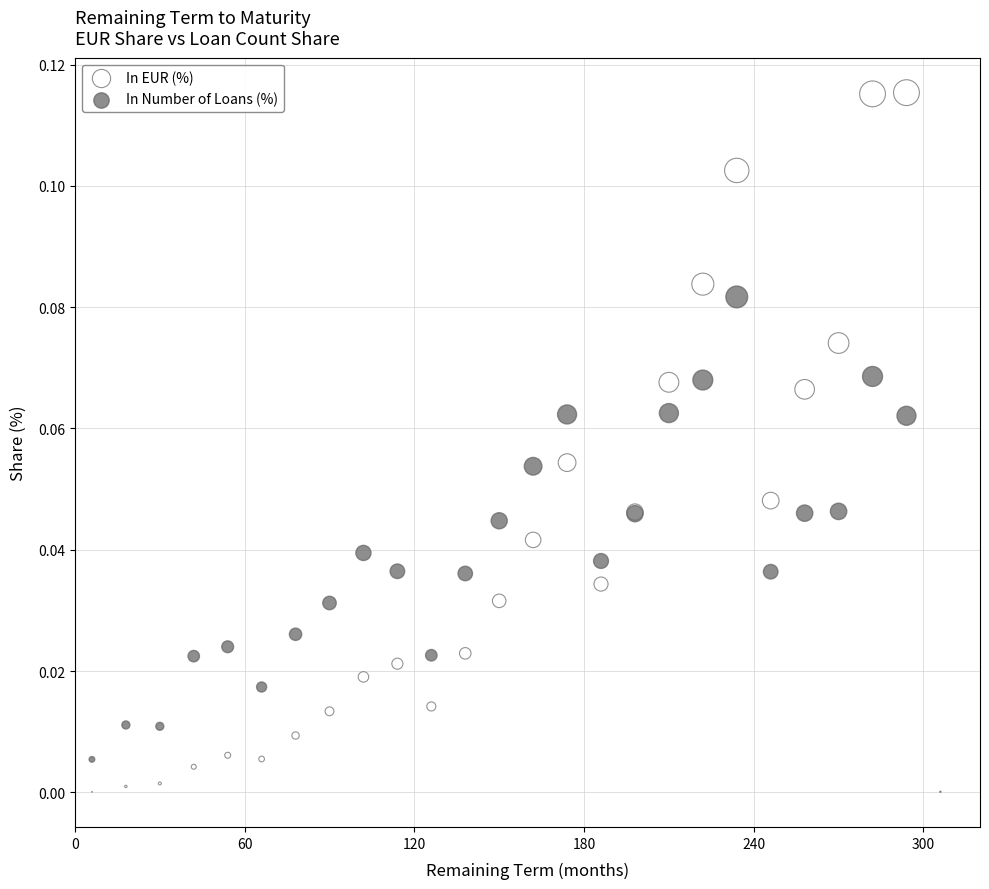

Which series has the widest spread of Y values?

In EUR (%)